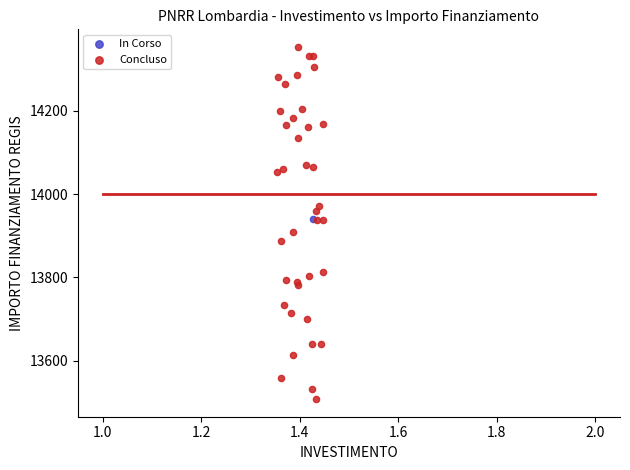

What are all the series names shown in the legend?

In Corso, Concluso